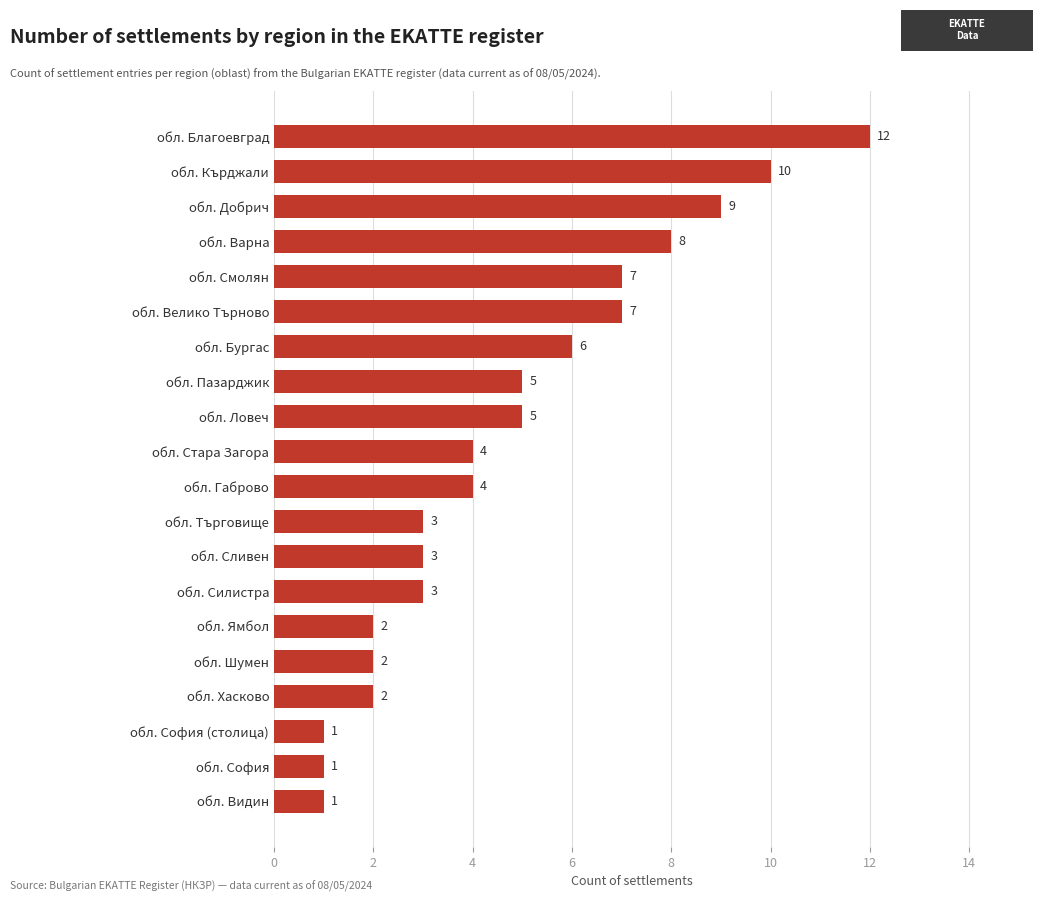

At which label is the value closest to 6?

обл. Бургас